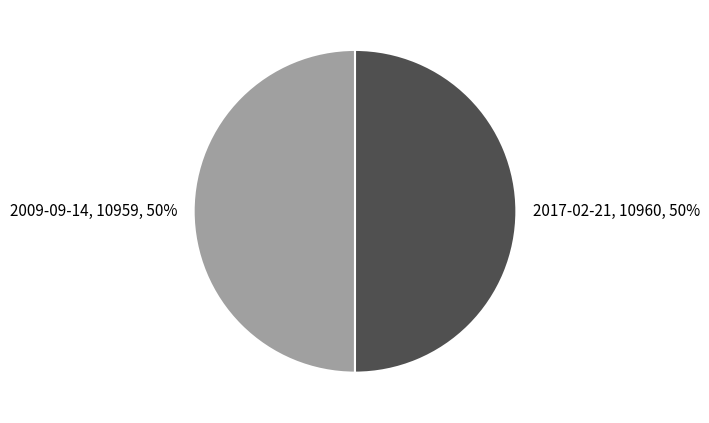

Combined, do 2017-02-21 and 2009-09-14 account for over 50%?

Yes